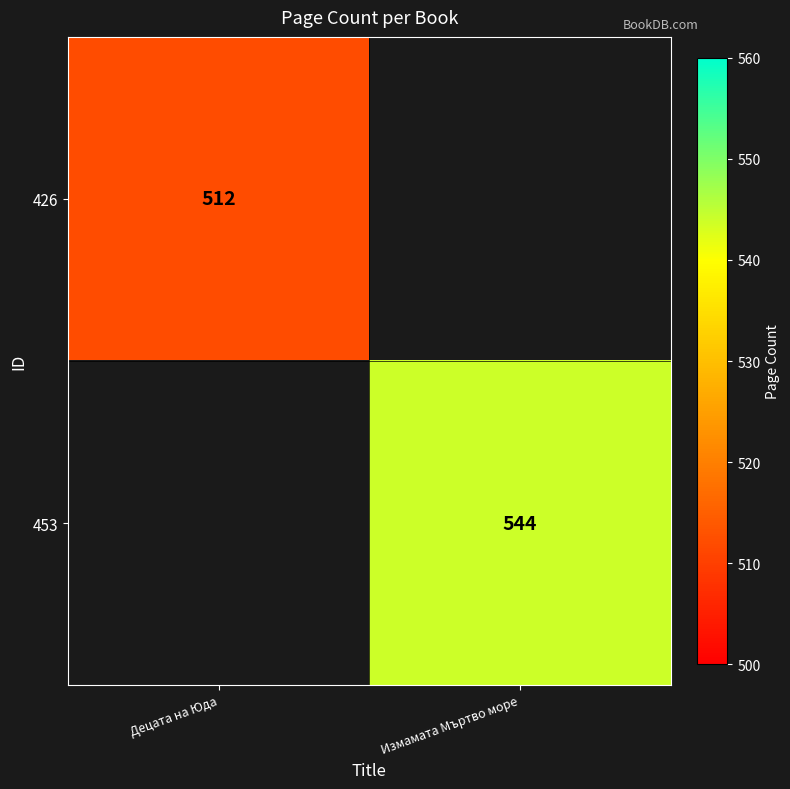

Is it true that 426 equals 512 at Децата на Юда?

True